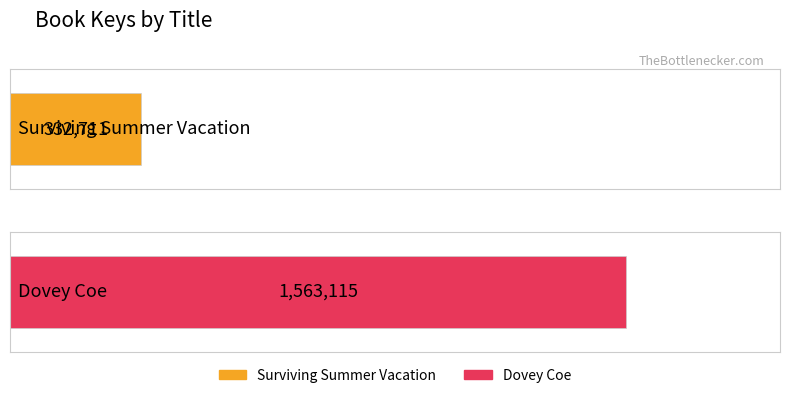

Rank the categories by value from highest to lowest.

Dovey Coe, Surviving Summer Vacation